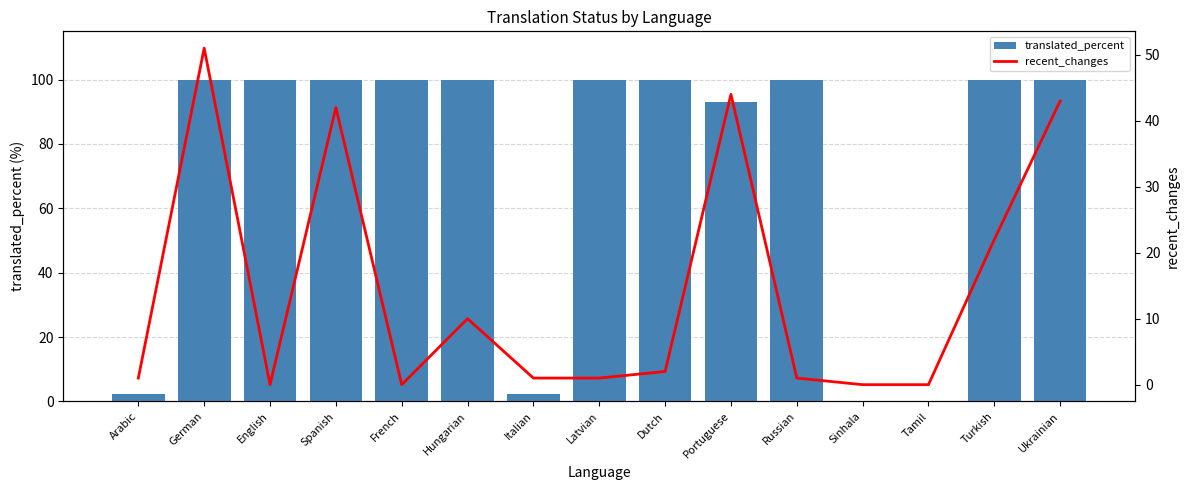

The recent_changes series shows 10.0 at Hungarian. True or false?

True